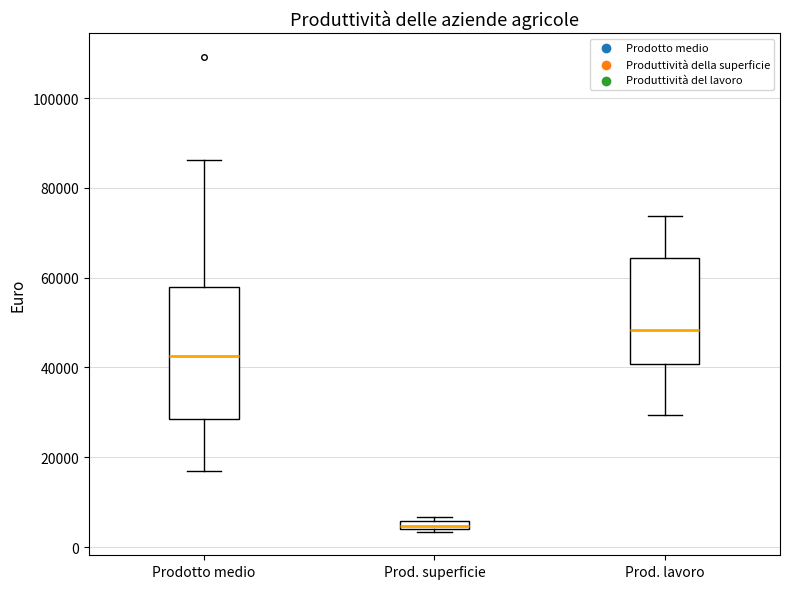

Where is the upper edge of the box for Prodotto medio on the y-axis? The values are not printed on the chart, so give them approximately, as read against the axis.

58000